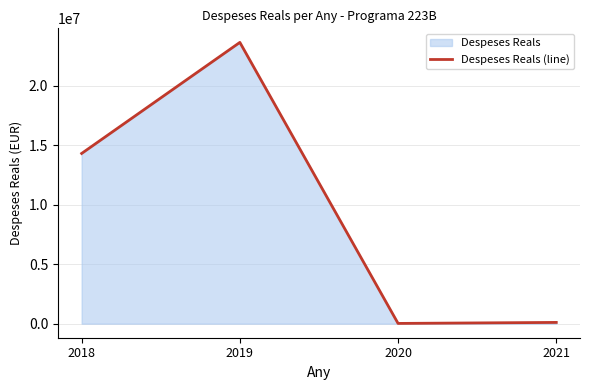

What is the difference between the second highest and second lowest values?

14209473.0